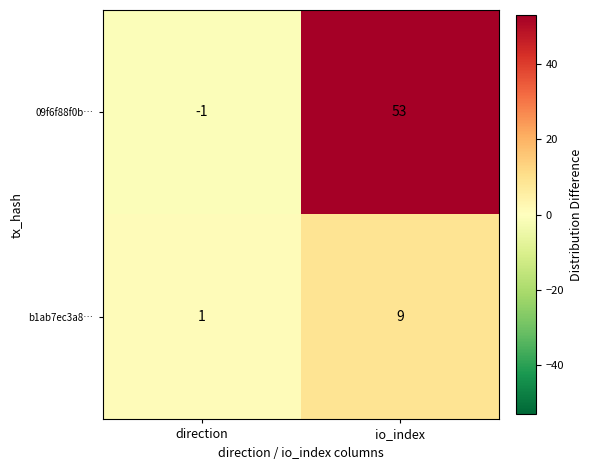

What value does the 09f6f88f0b… series have at io_index?

53